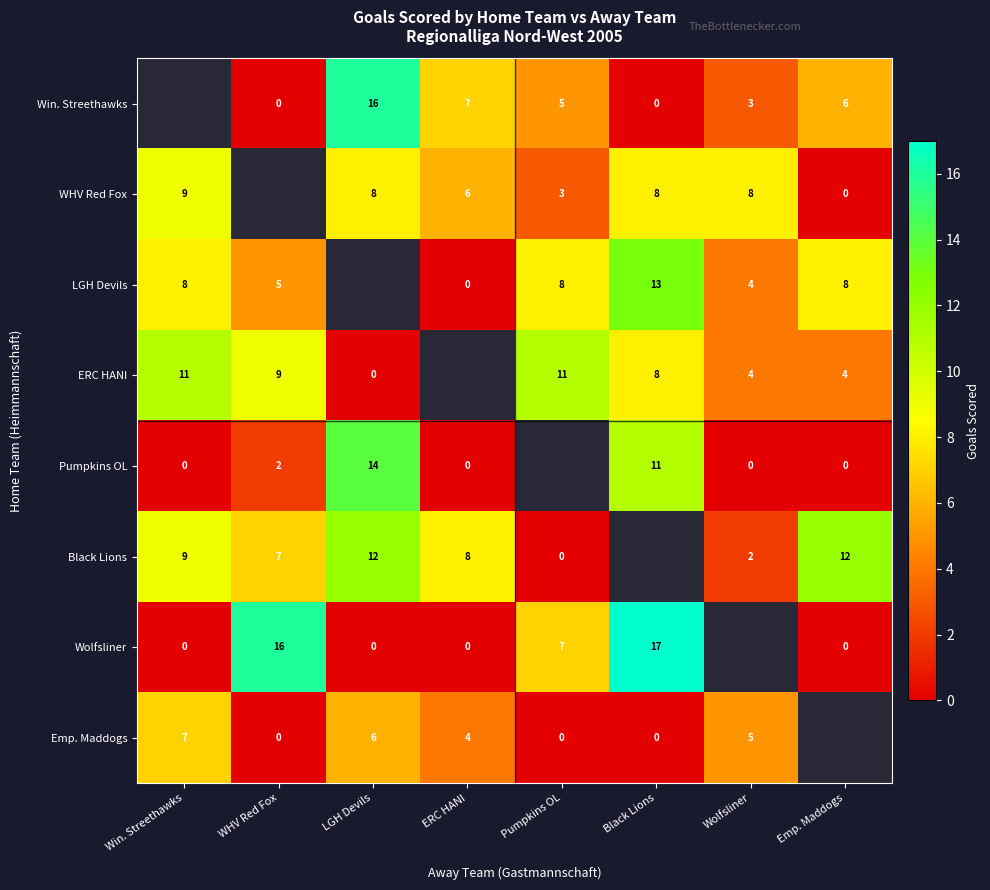

The WHV Red Fox series shows 1 at Pumpkins OL. True or false?

False